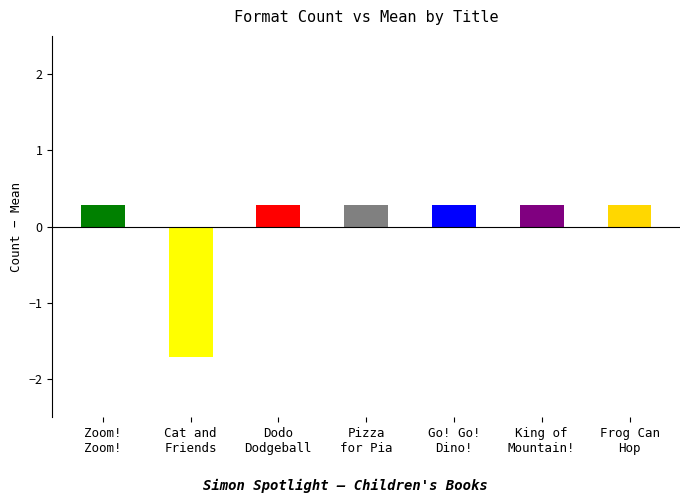

Does the chart contain any negative values?

Yes